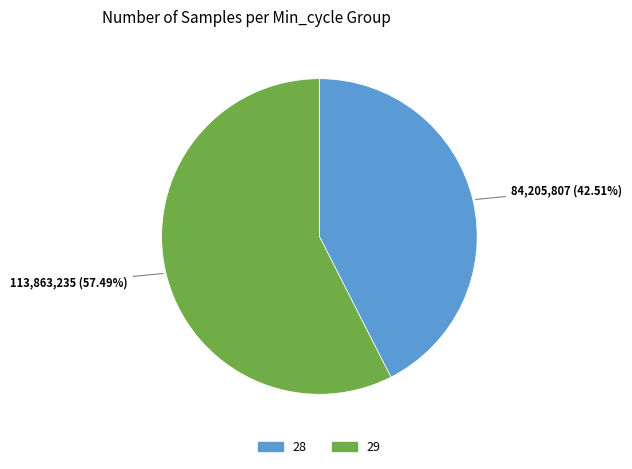

Is there a majority slice in this chart?

Yes